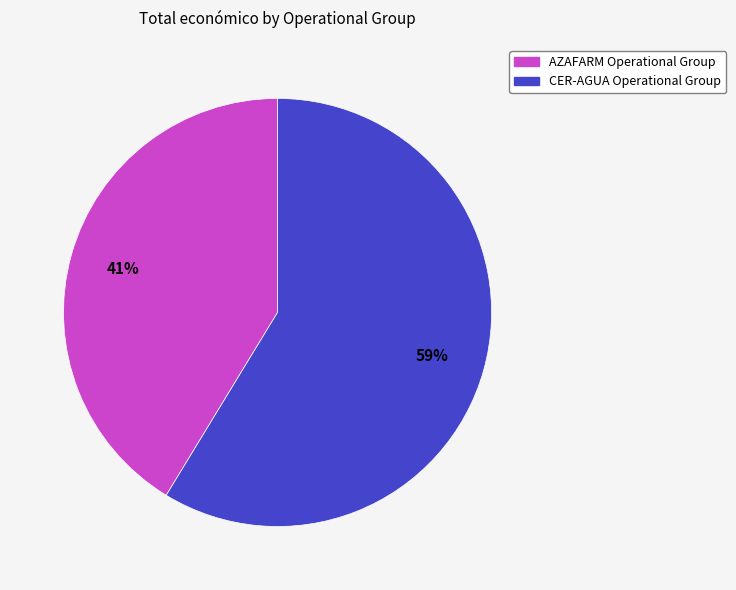

Is the sum of CER-AGUA Operational Group and AZAFARM Operational Group greater than half?

Yes